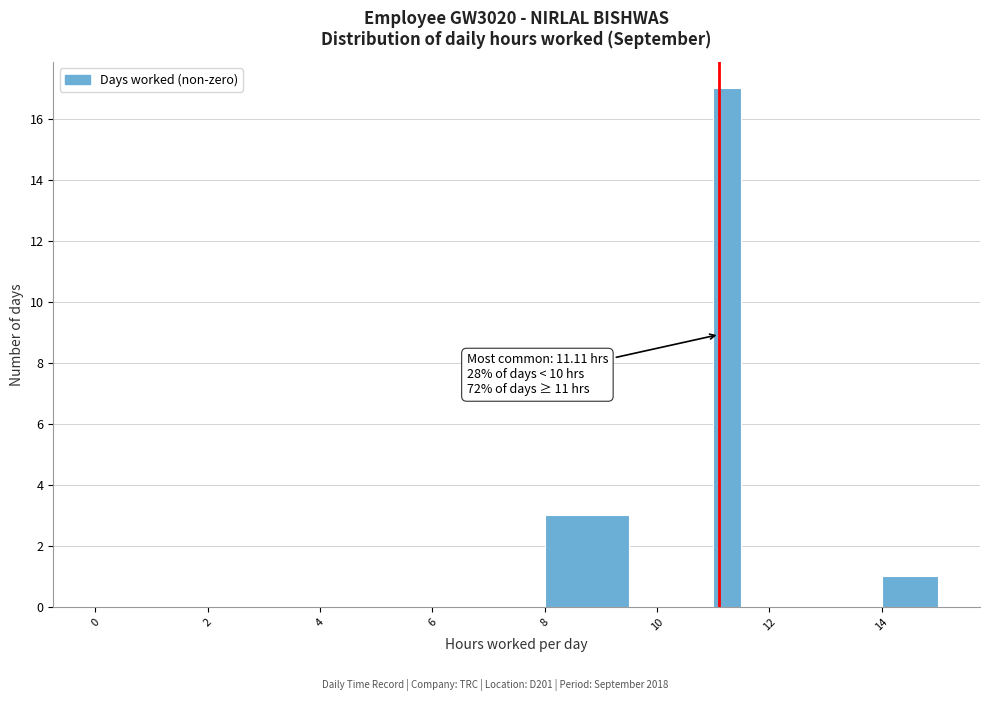

Read against the x-axis, roughly where is the centre of the tallest bar?

11.2